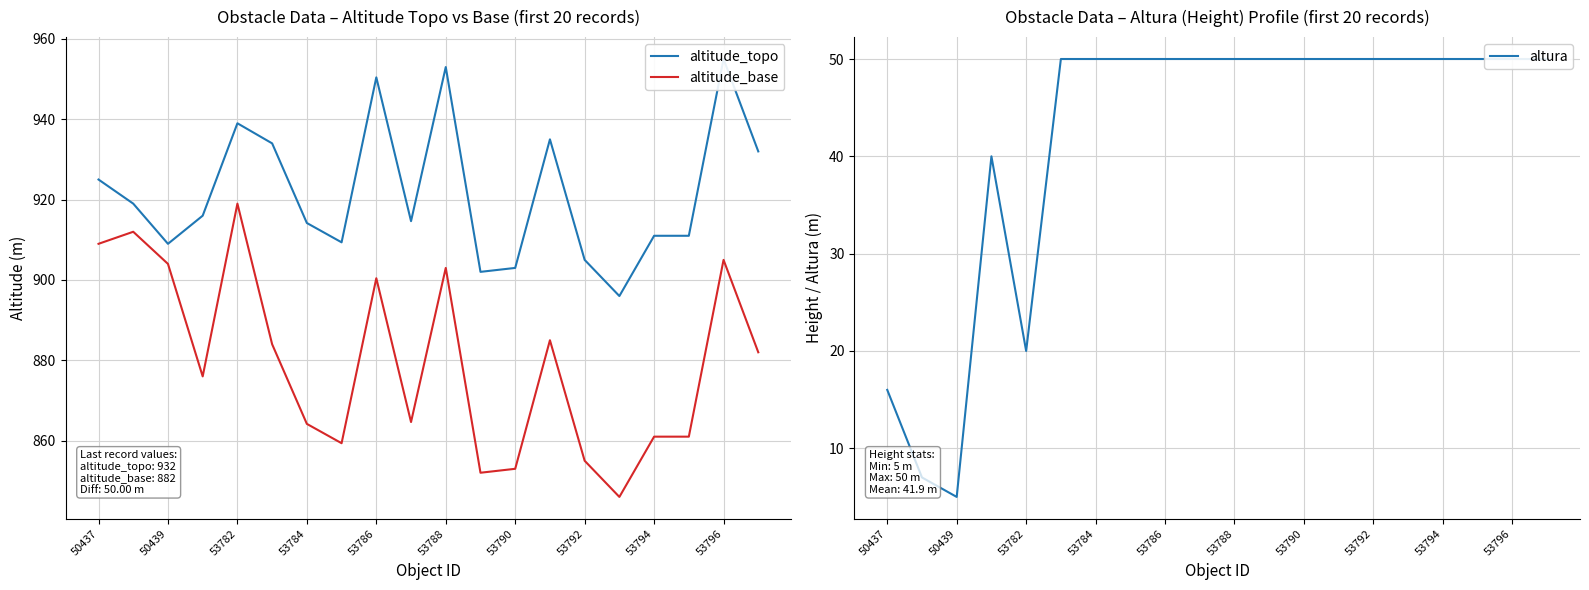

What is the lowest value of the altitude_base series?

846.0